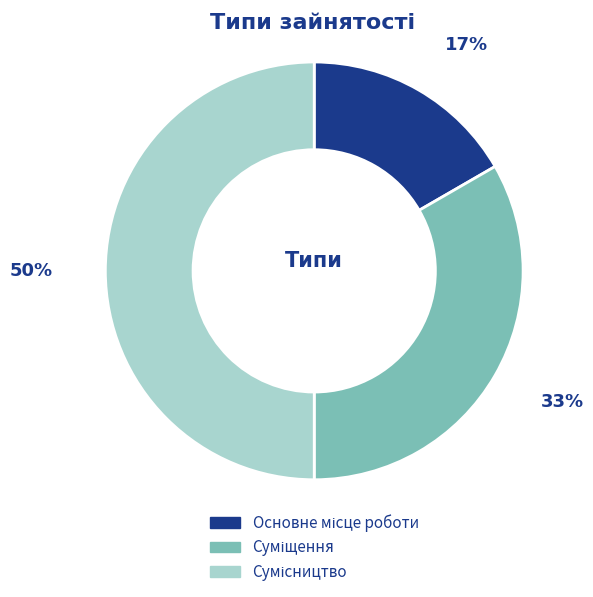

To the nearest percent, what is the average slice percentage?

33%